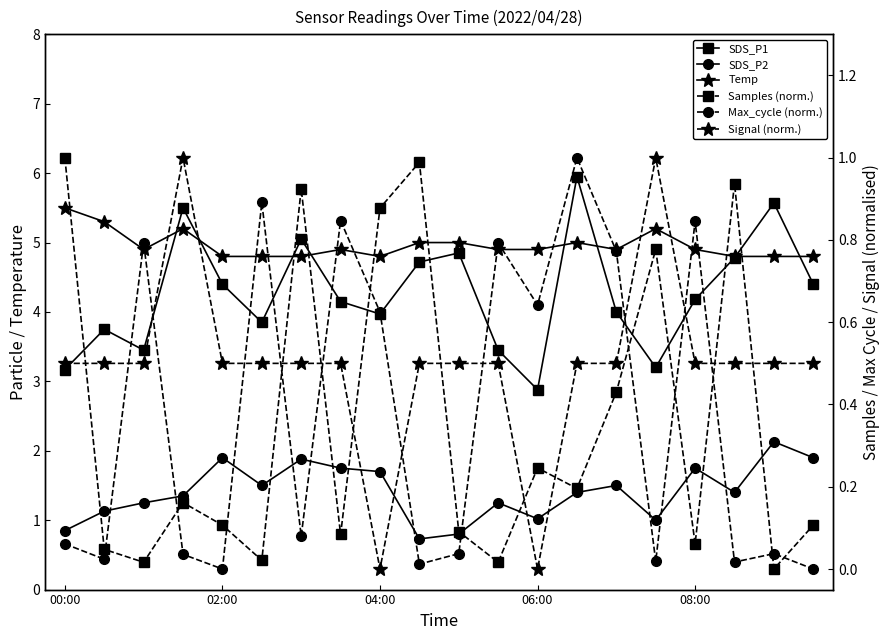

How many values in the SDS_P2 series exceed 1?

16